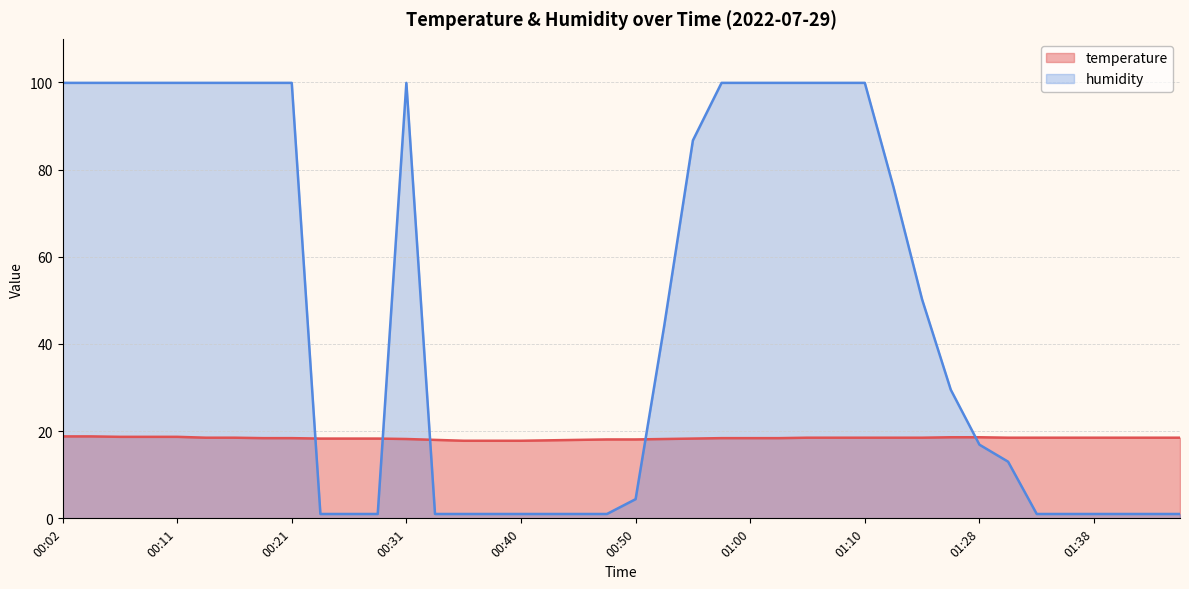

Which series has the widest spread of values?

humidity